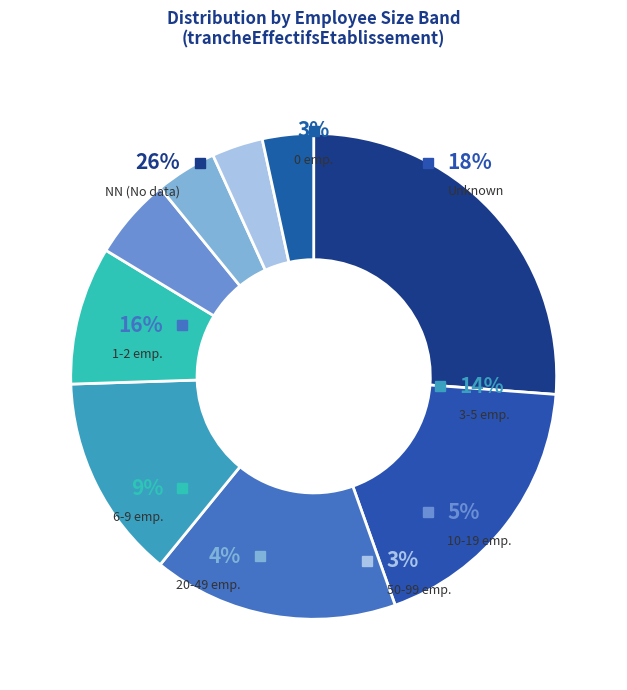

What is the largest slice in the pie chart?

NN